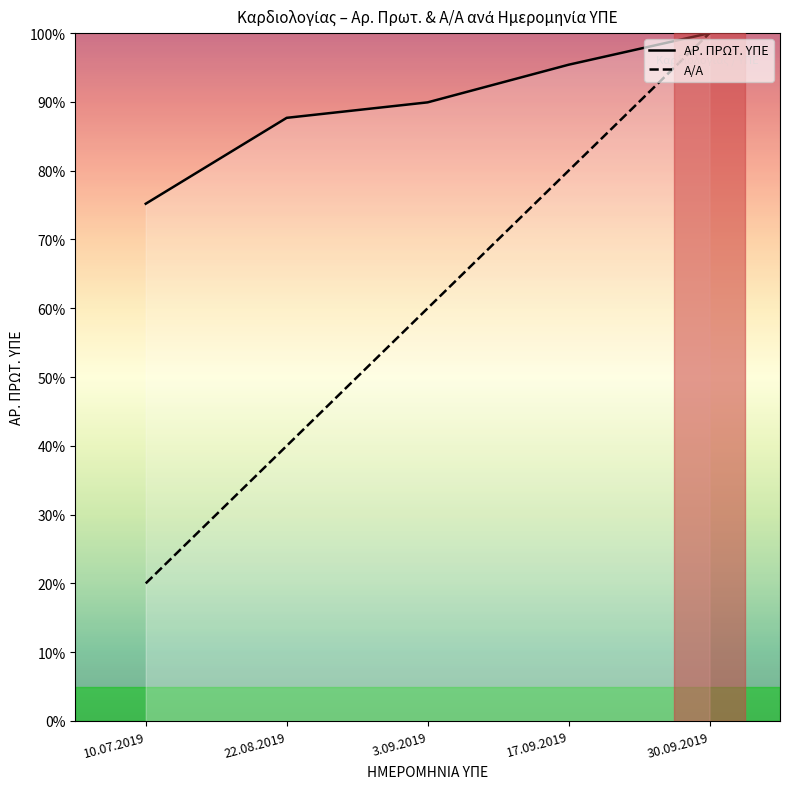

What is the sum of the Α/Α values at 17.09.2019 and 10.07.2019?

100.0